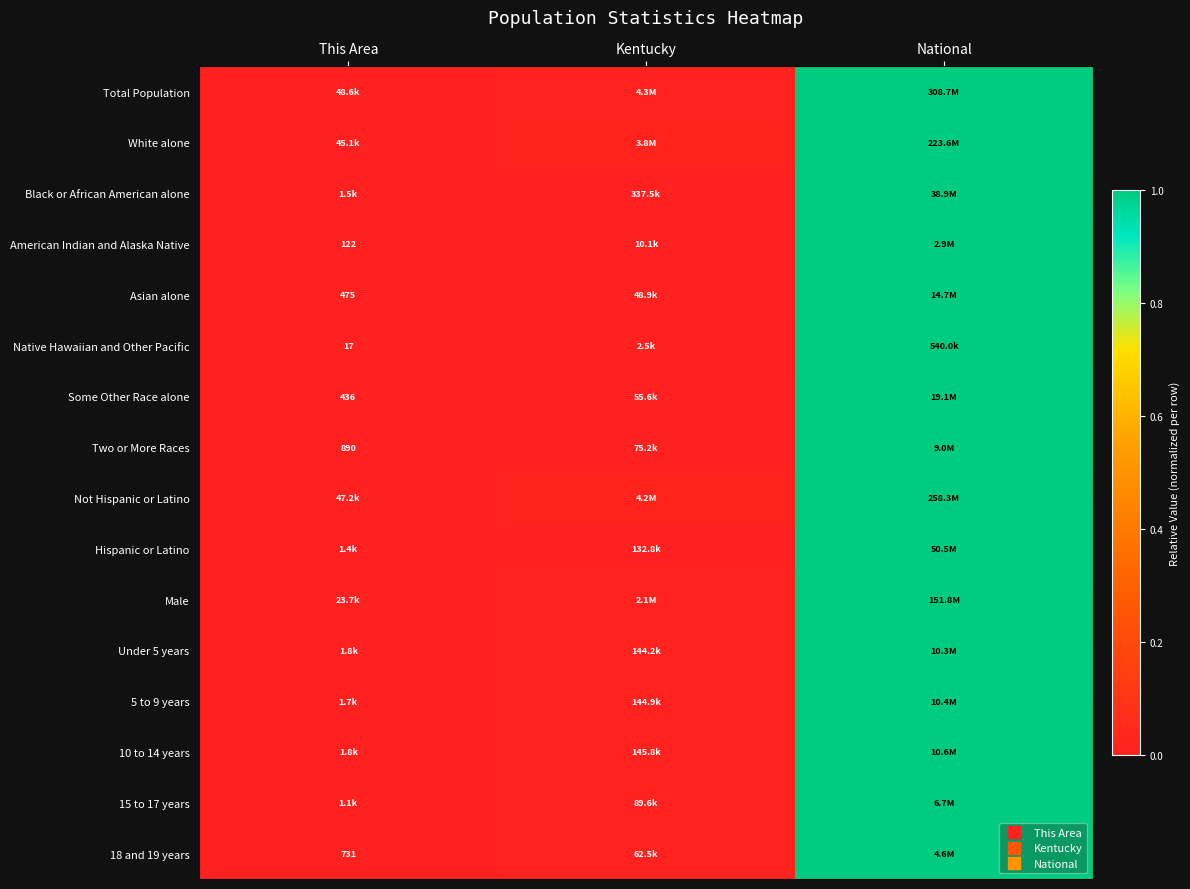

Which has a higher value, National or Kentucky?

National